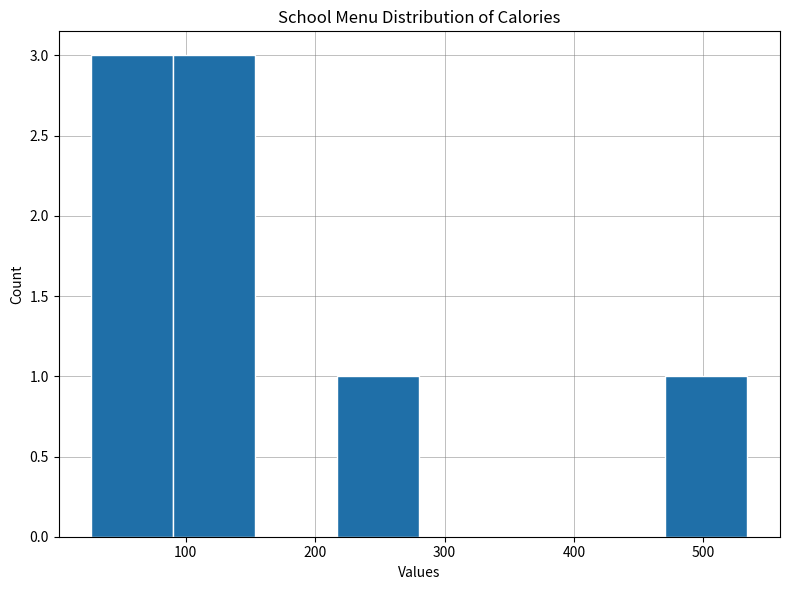

Reading left to right, list every bar in this chart as the range it spans on the x-axis followed by its height. Neither the bar edges nor the heights are printed on the chart, so give them approximately, as read against the axes.

30 to 90: 3
90 to 150: 3
150 to 220: 0
220 to 280: 1
280 to 340: 0
340 to 410: 0
410 to 470: 0
470 to 530: 1